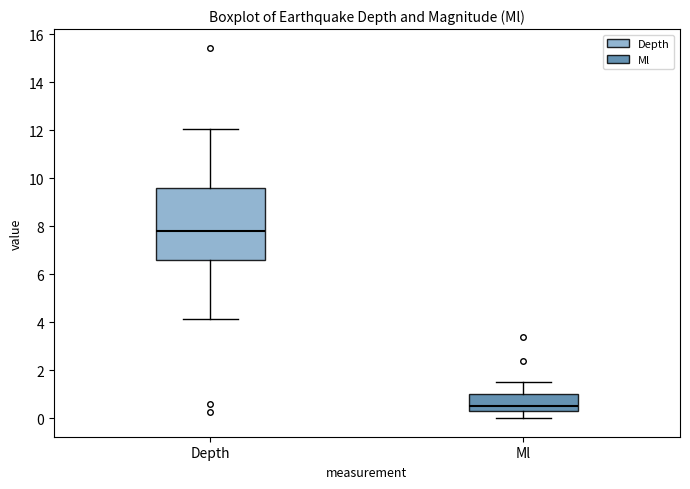

Where is the lower edge of the box for Ml on the y-axis? The values are not printed on the chart, so give them approximately, as read against the axis.

0.4